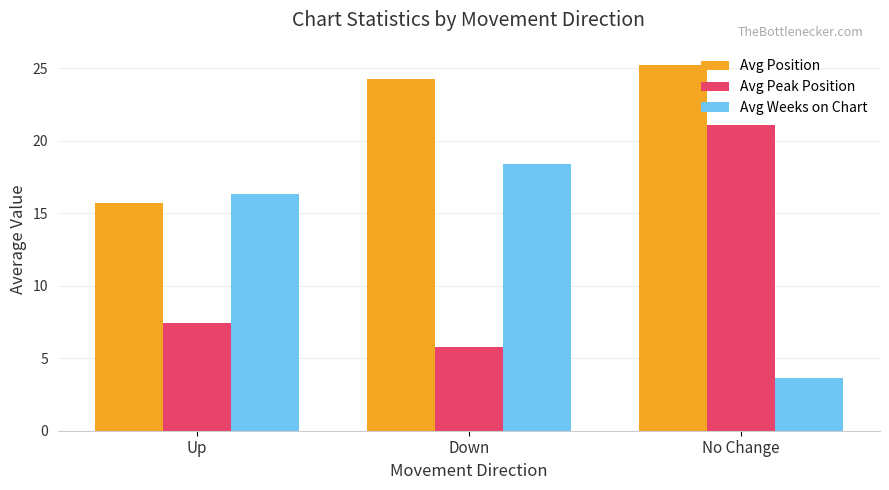

How many bars are there in each group?

3